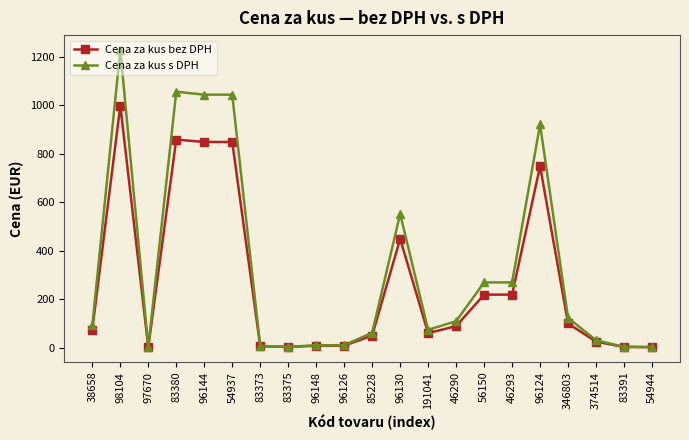

Is it true that Cena za kus bez DPH equals 50.8 at 56150?

False